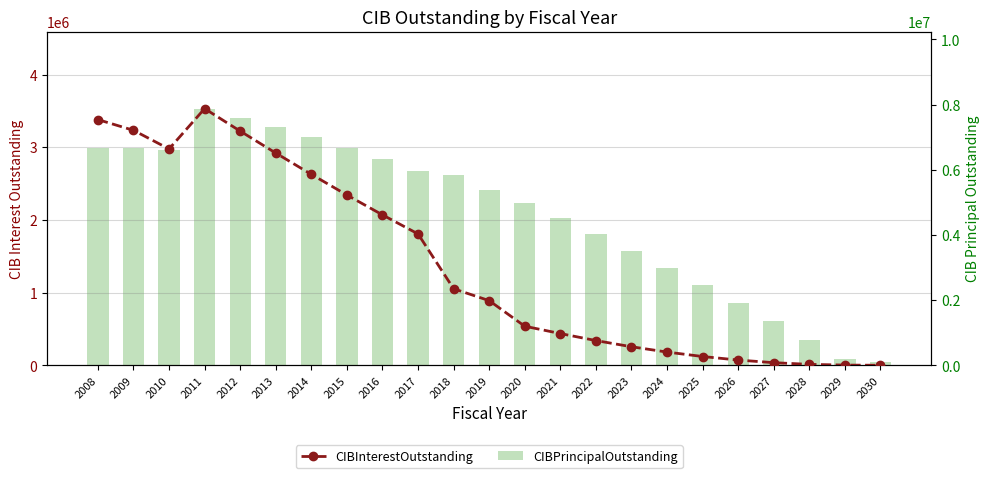

What is the difference between the maximum and minimum values in the CIBPrincipalOutstanding series?

7775000.0